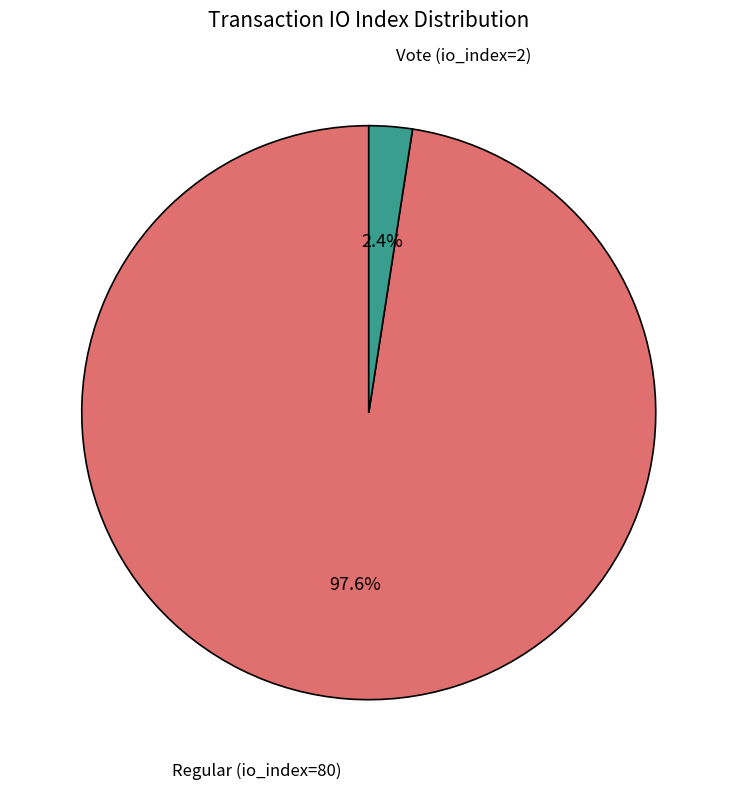

Is there a majority slice in this chart?

Yes